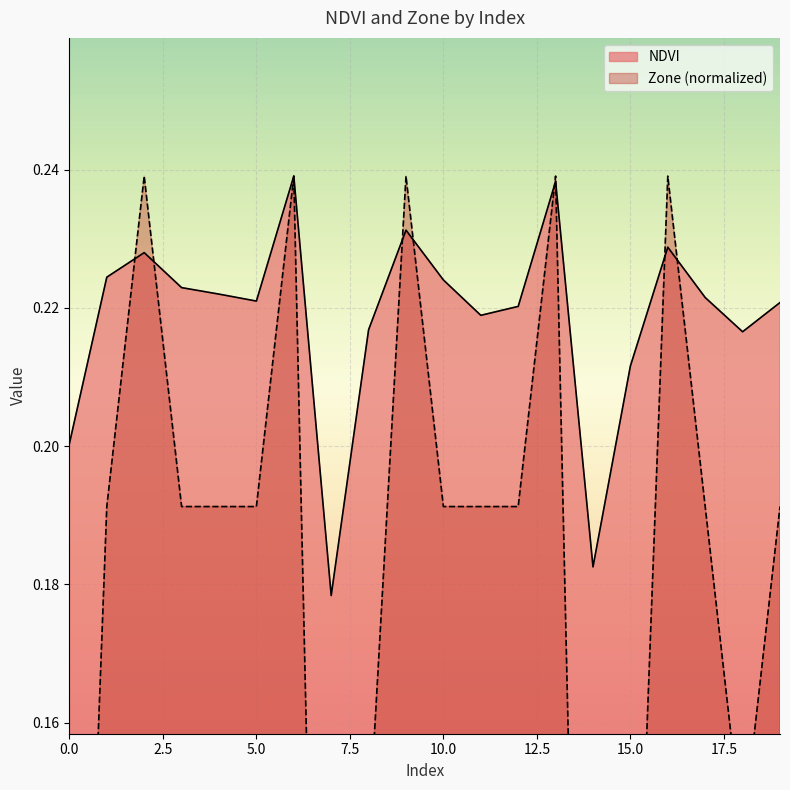

What is the difference between the maximum and second lowest values in the Zone series?

0.2